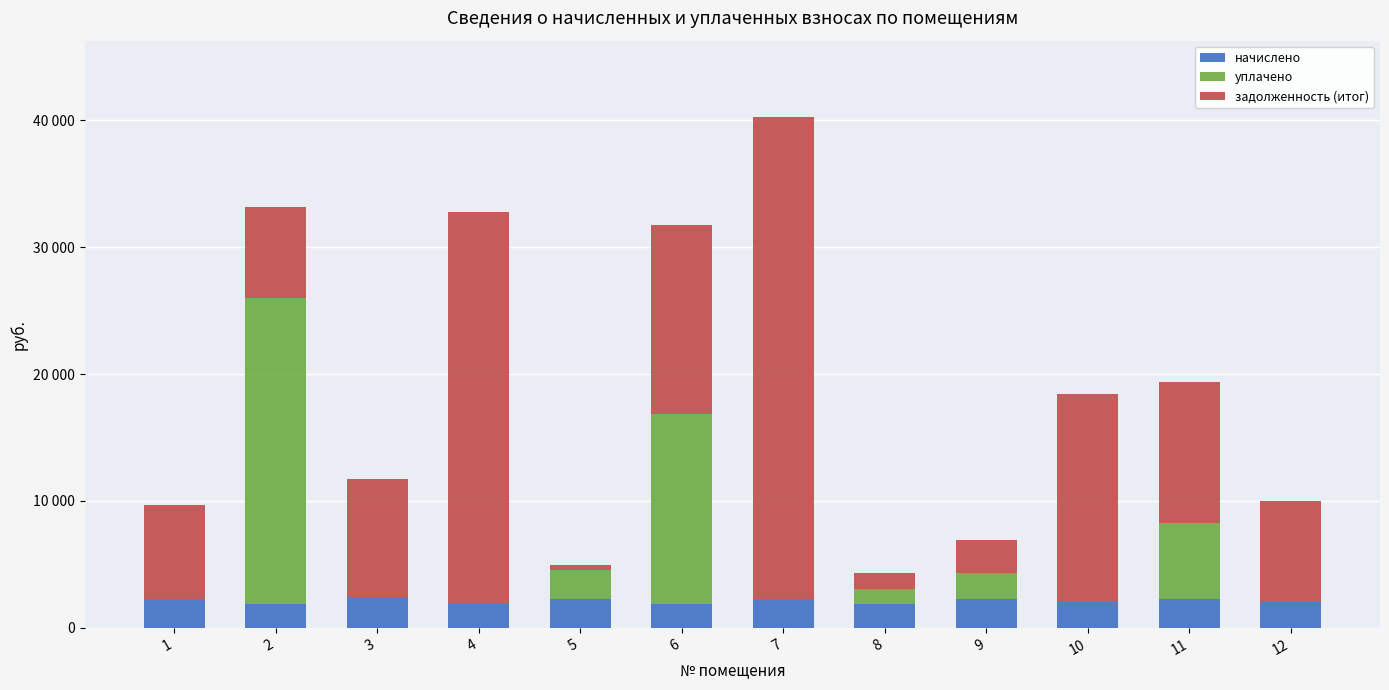

Does the chart contain stacked bars?

Yes